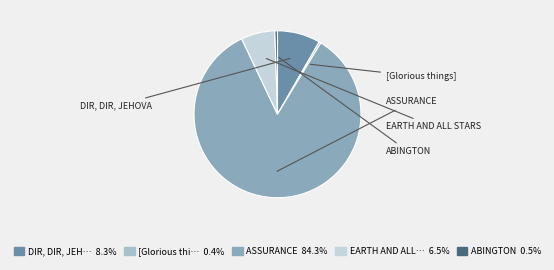

Is there any slice that represents more than half of the pie?

Yes